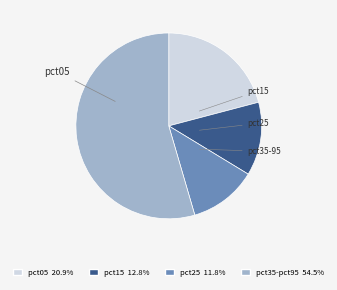

Is there a majority slice in this chart?

Yes